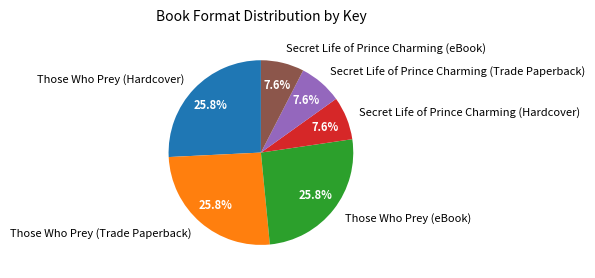

Approximately how many times larger is the value at Those Who Prey (Trade Paperback) compared to Secret Life of Prince Charming (Hardcover)?

3.4